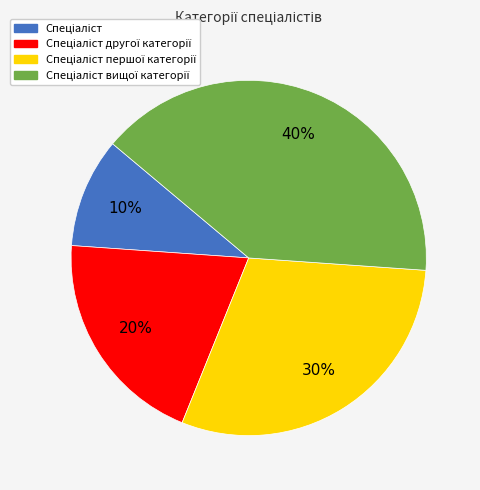

Is there a majority slice in this chart?

No